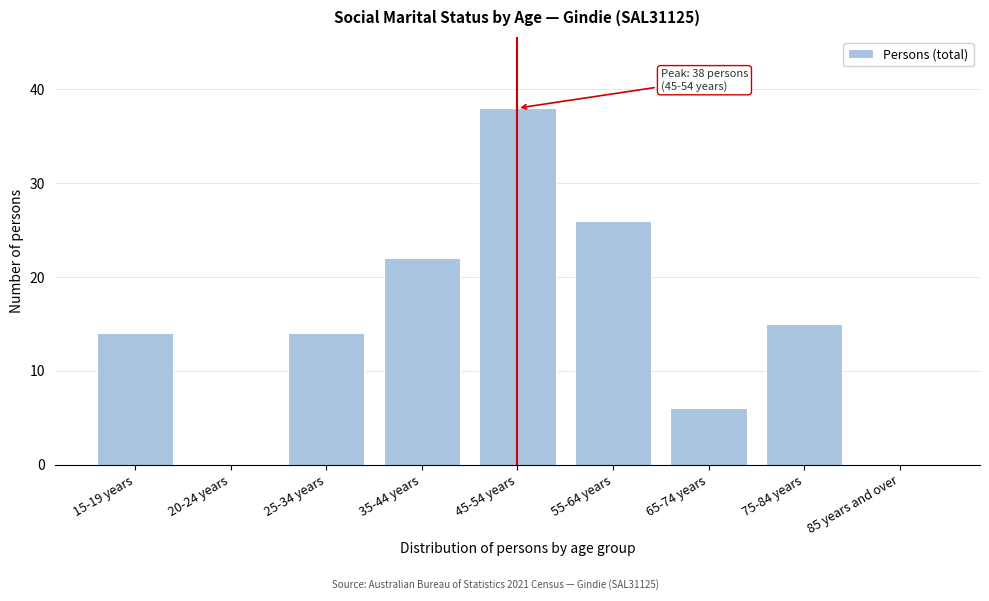

Reading left to right, transcribe all the data shown in this chart.

15-19 years=14	20-24 years=0	25-34 years=14	35-44 years=22	45-54 years=38	55-64 years=26	65-74 years=6	75-84 years=15	85 years and over=0